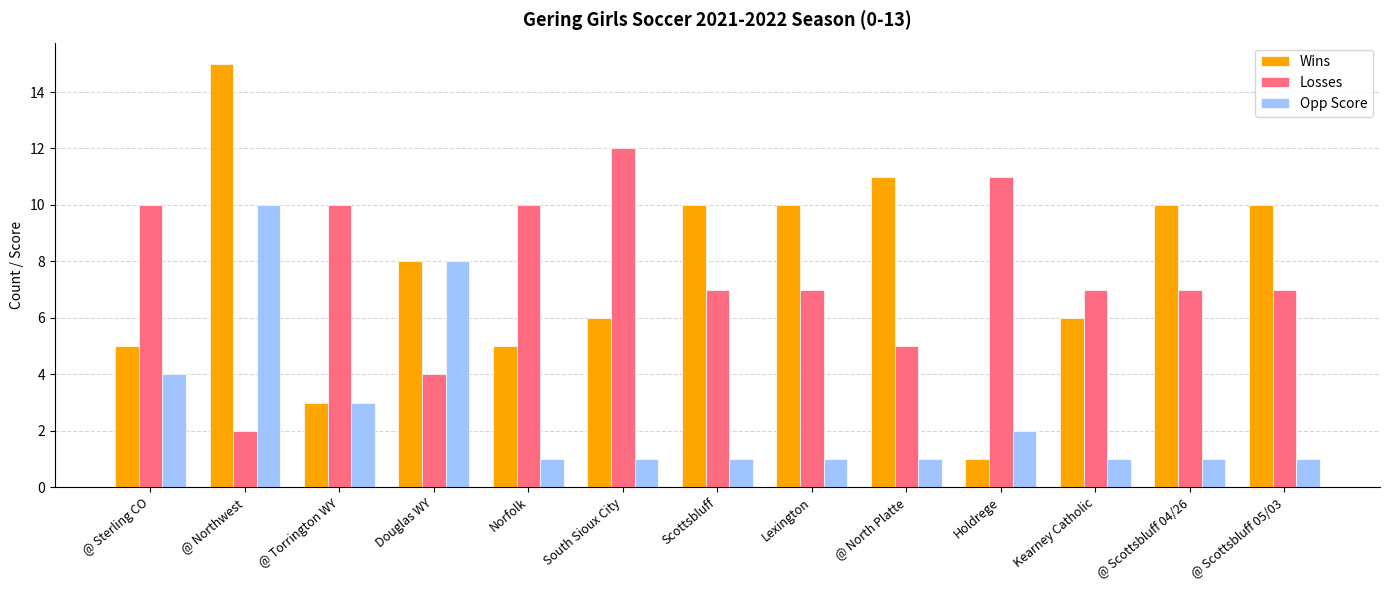

What is the average value of the Opp Score series?

3